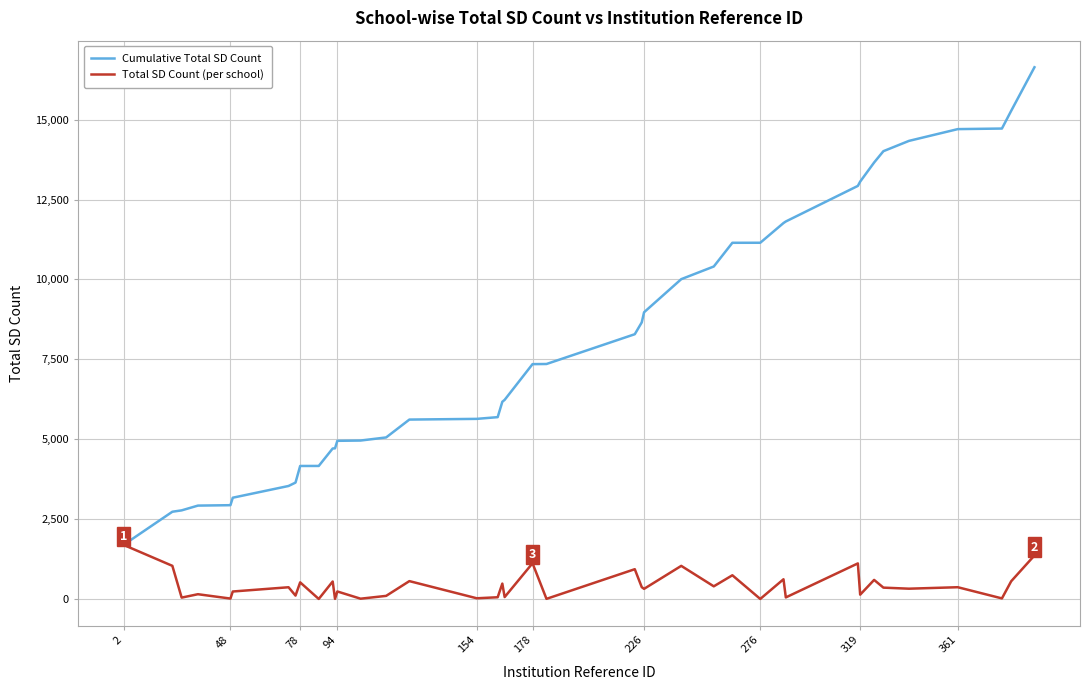

What is the maximum value shown in the chart?

16639